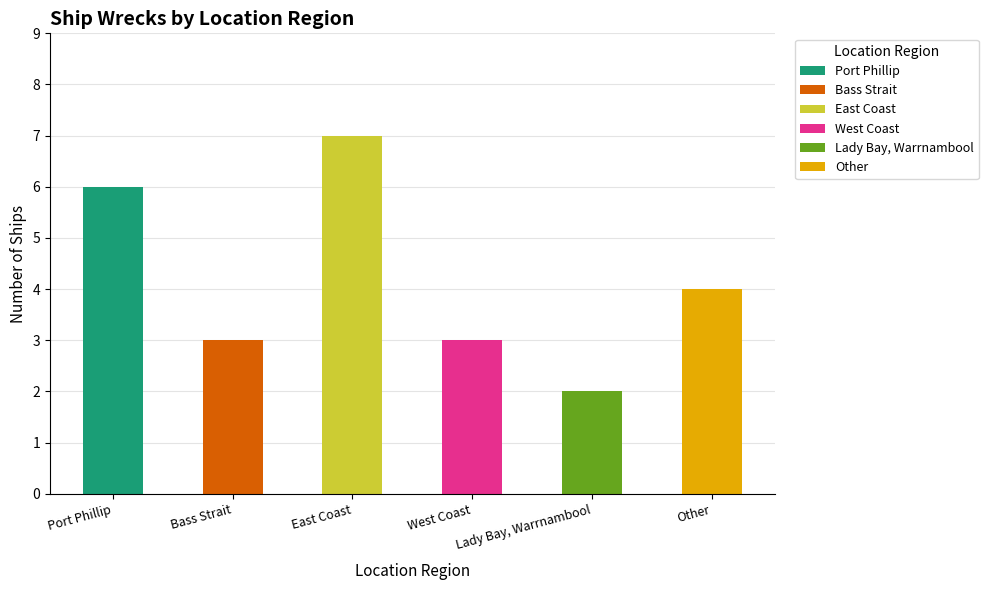

What is the sum of all values?

25